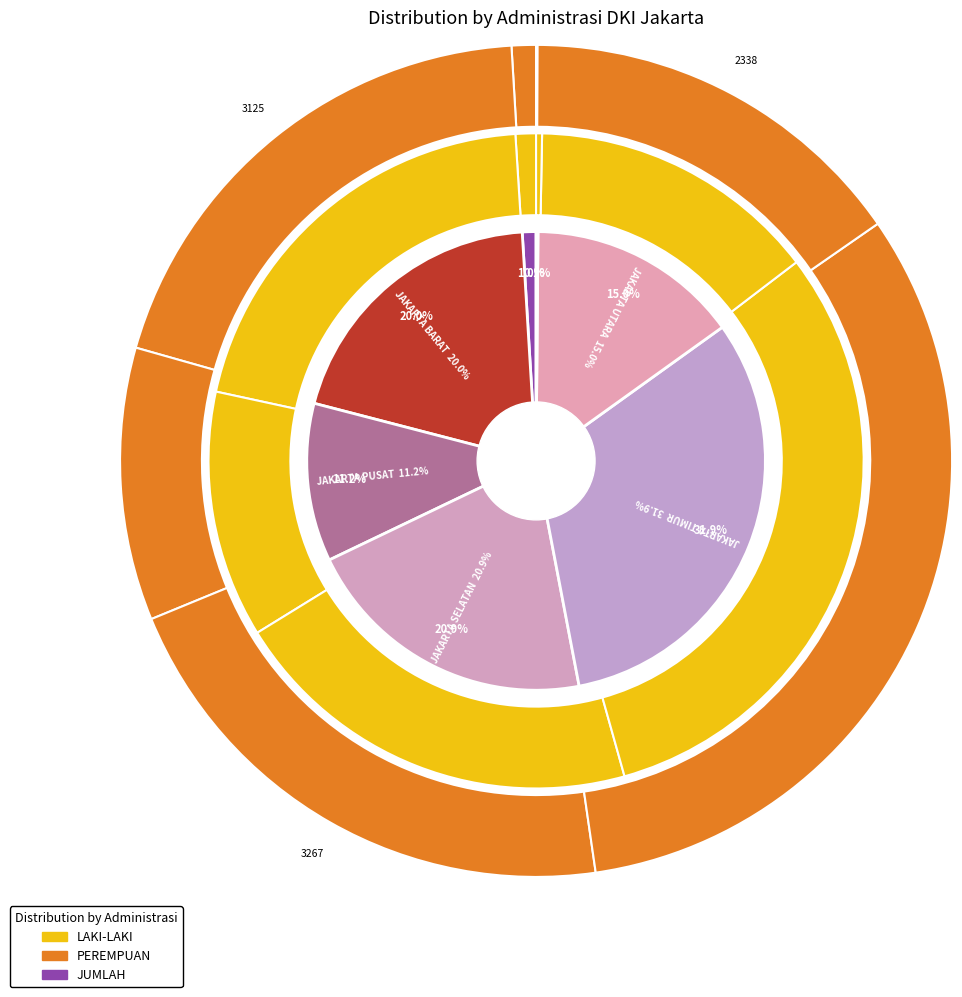

Which series changed the most between KOTA ADMINISTRASI JAKARTA PUSAT and PROVINSI DKI JAKARTA?

JUMLAH